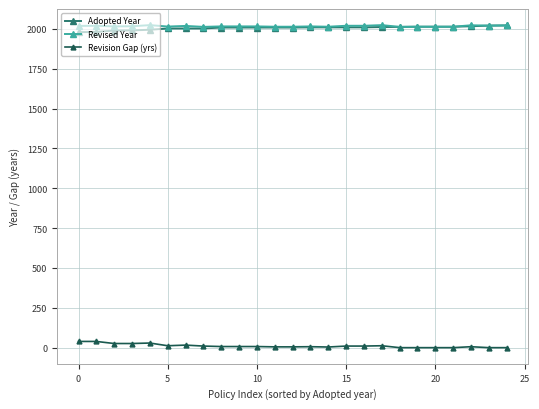

True or false: Revision Gap (yrs) has more than 1 points higher than both neighbors.

True